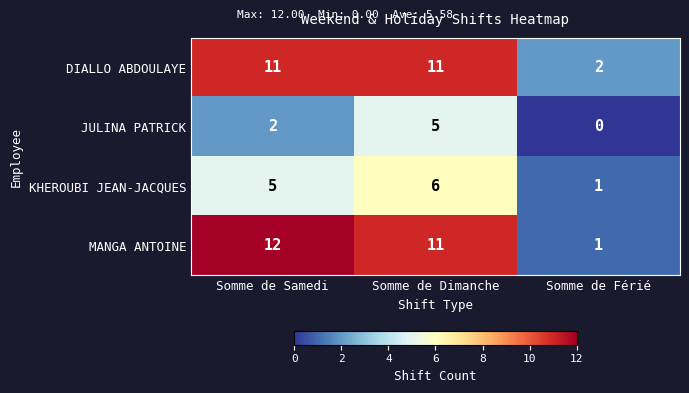

Read the JULINA PATRICK value at Somme de Dimanche.

5